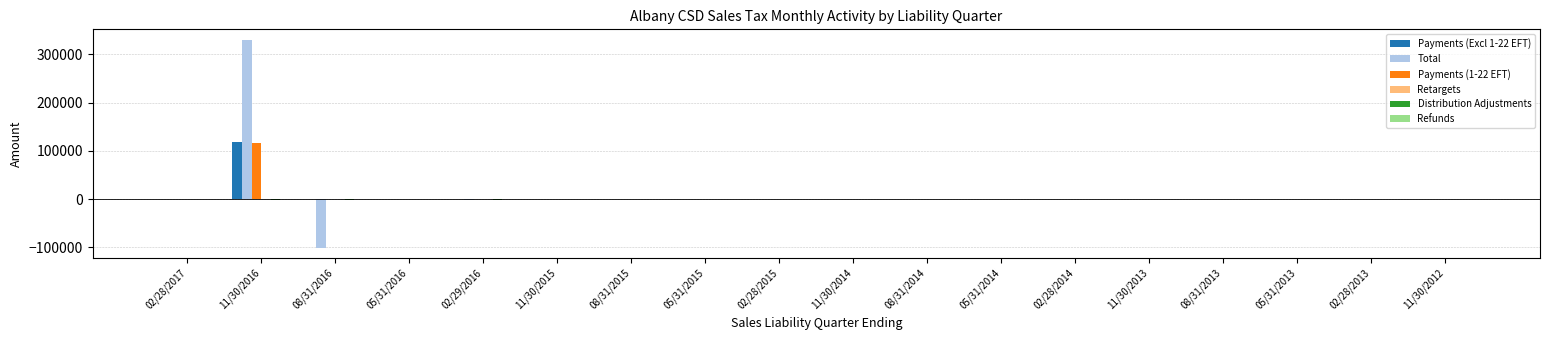

Which category has the highest value across all series?

11/30/2016